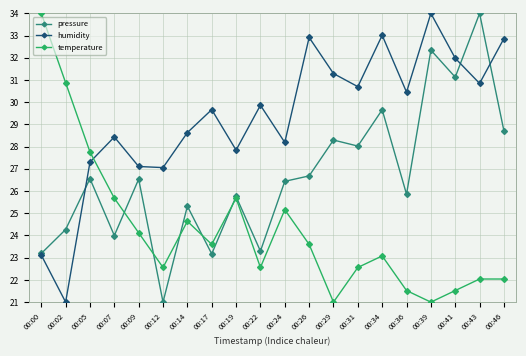

What value does the humidity series have at 00:41?

32.0